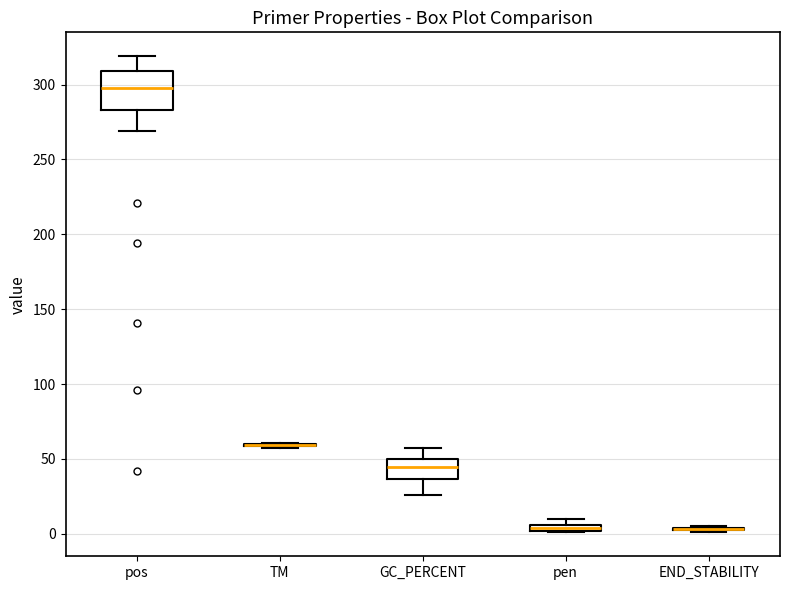

Comparing the boxes themselves (not the whiskers), which one is the tallest?

pos